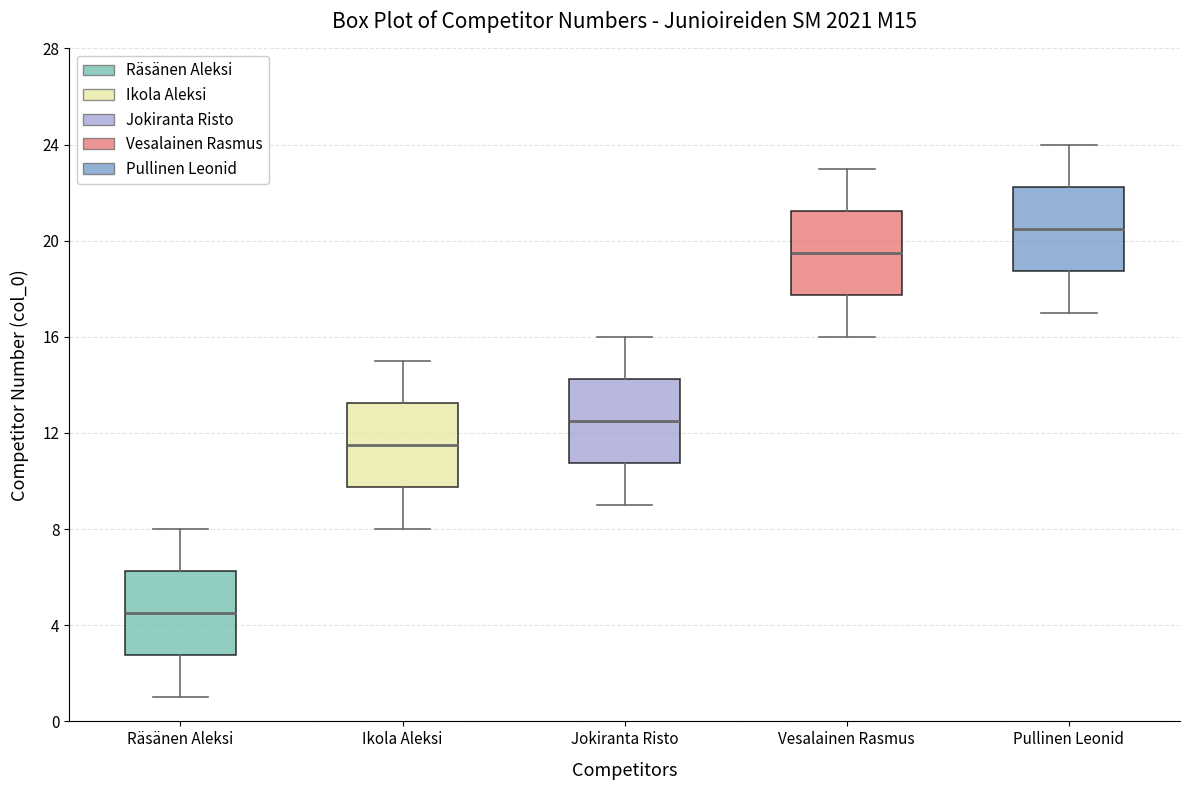

Where is the upper edge of the box for Pullinen Leonid on the y-axis? The values are not printed on the chart, so give them approximately, as read against the axis.

22.5